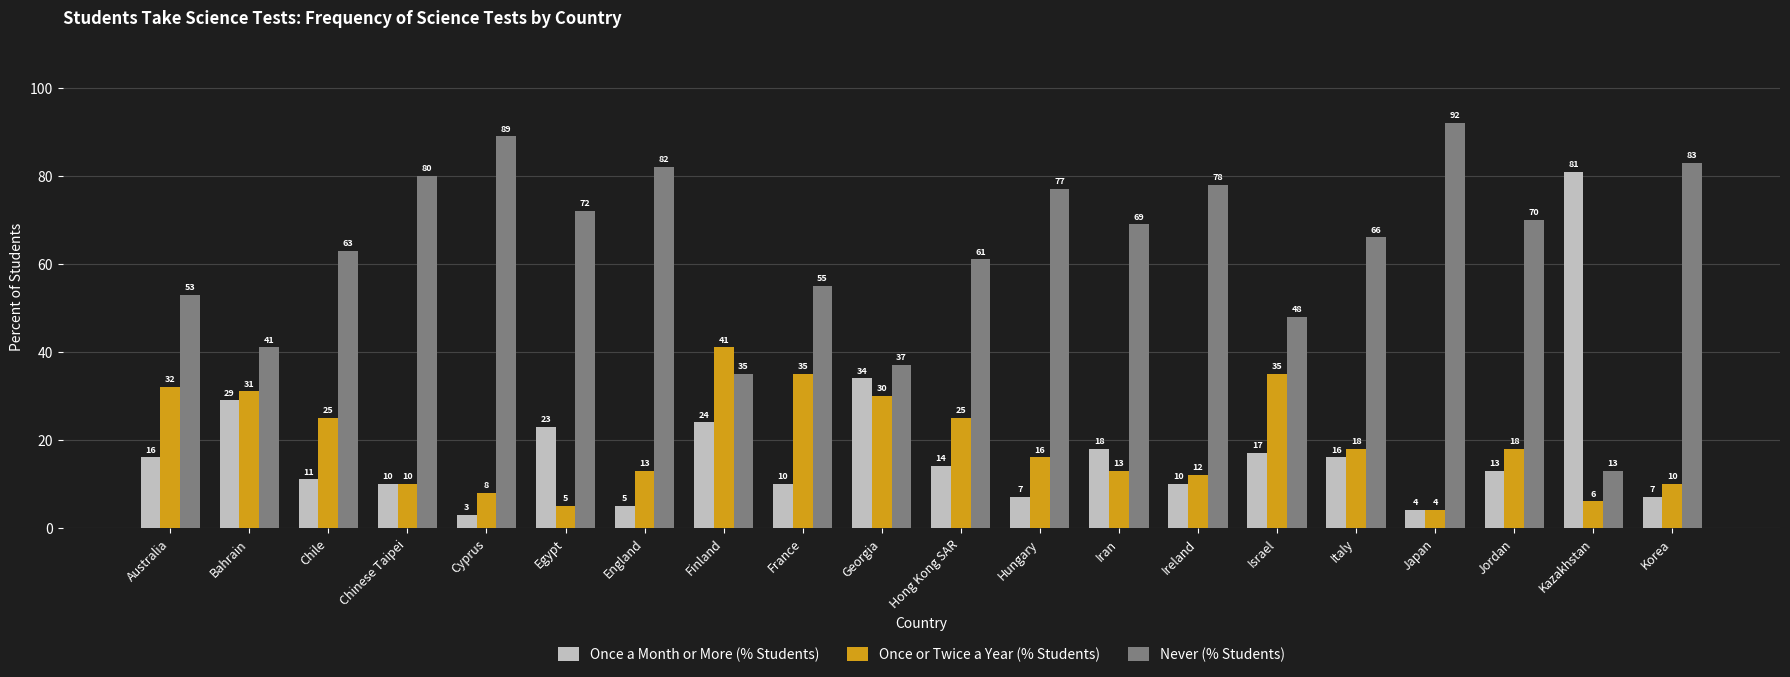

Which category has the highest value across all series?

Japan